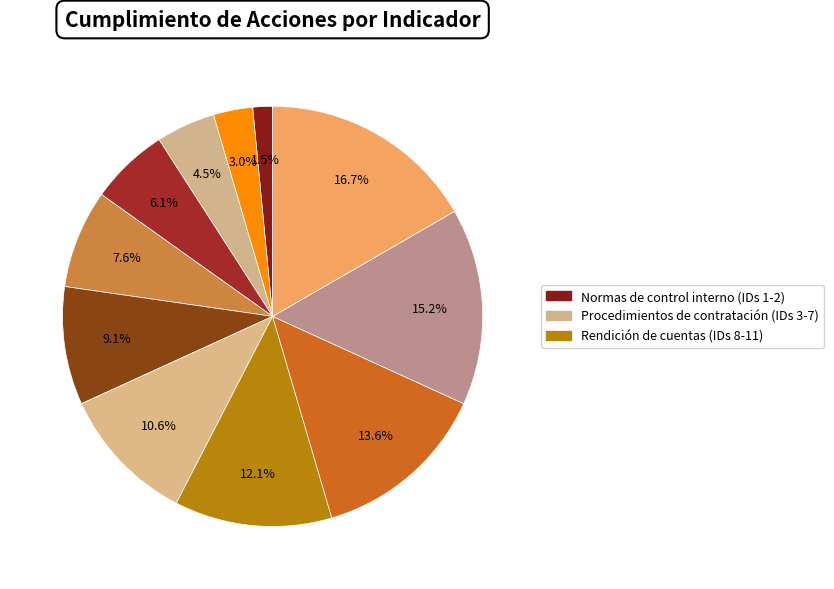

How many slices are in this pie chart?

11